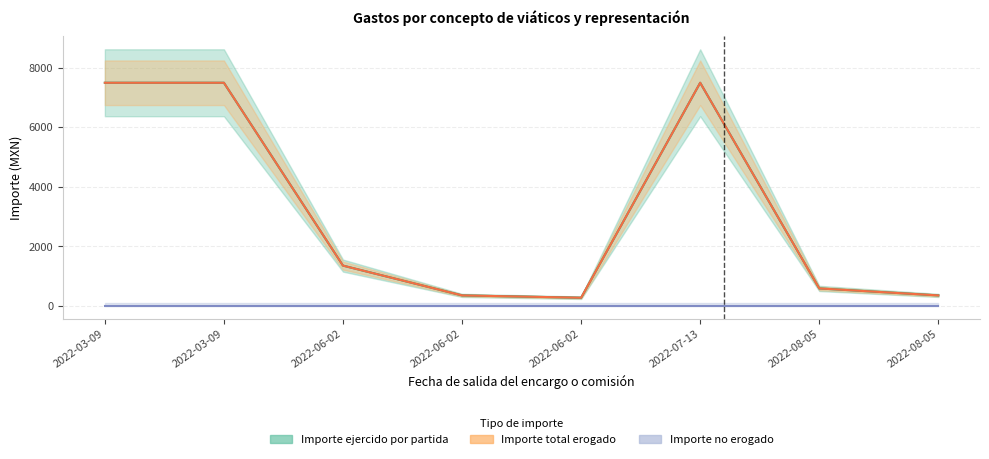

What is the label of the 4th point from the left?

2022-06-02